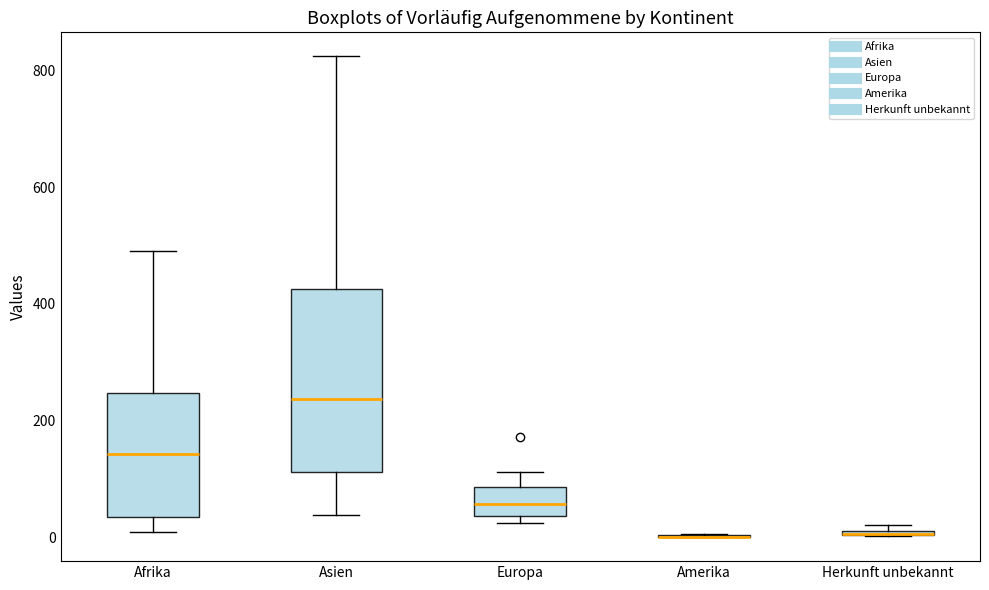

Where does the median line of the box for Asien sit on the y-axis? The values are not printed on the chart, so give them approximately, as read against the axis.

240